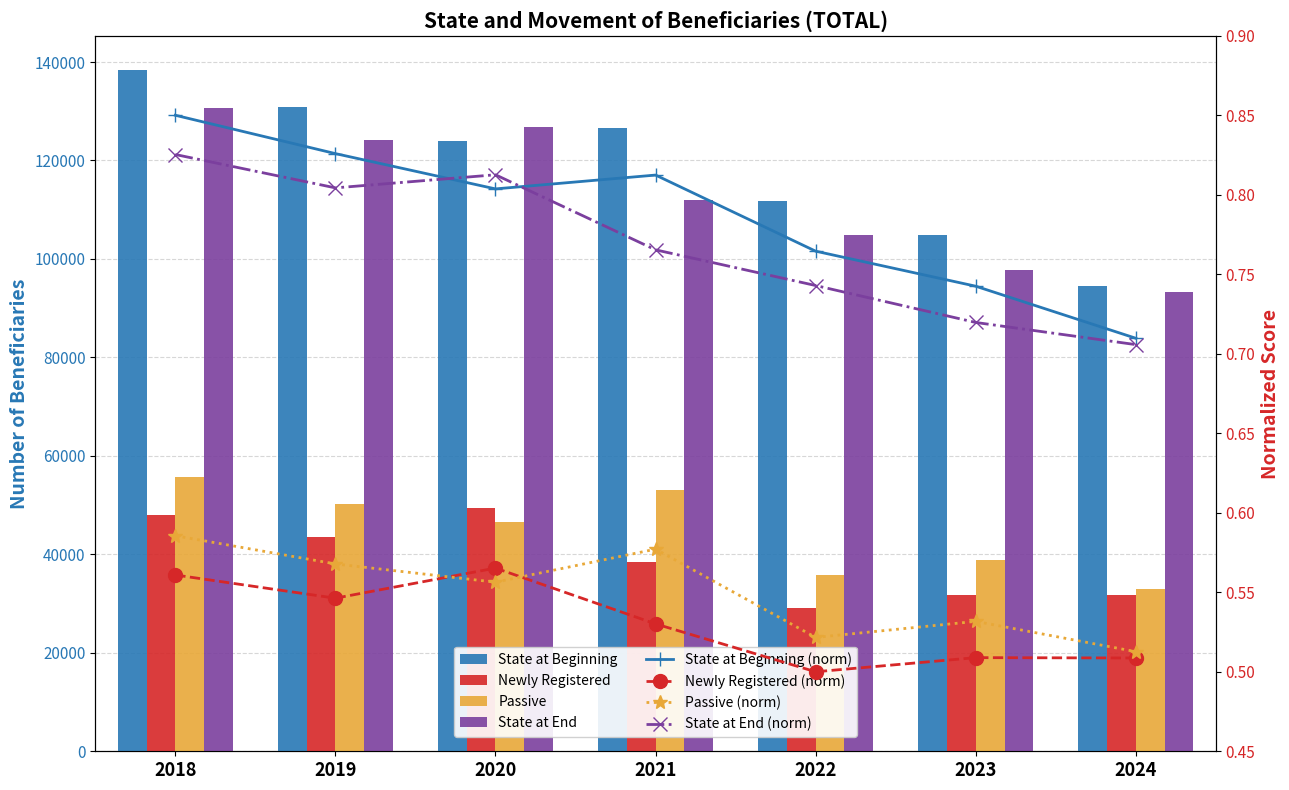

How many groups of bars are there?

7